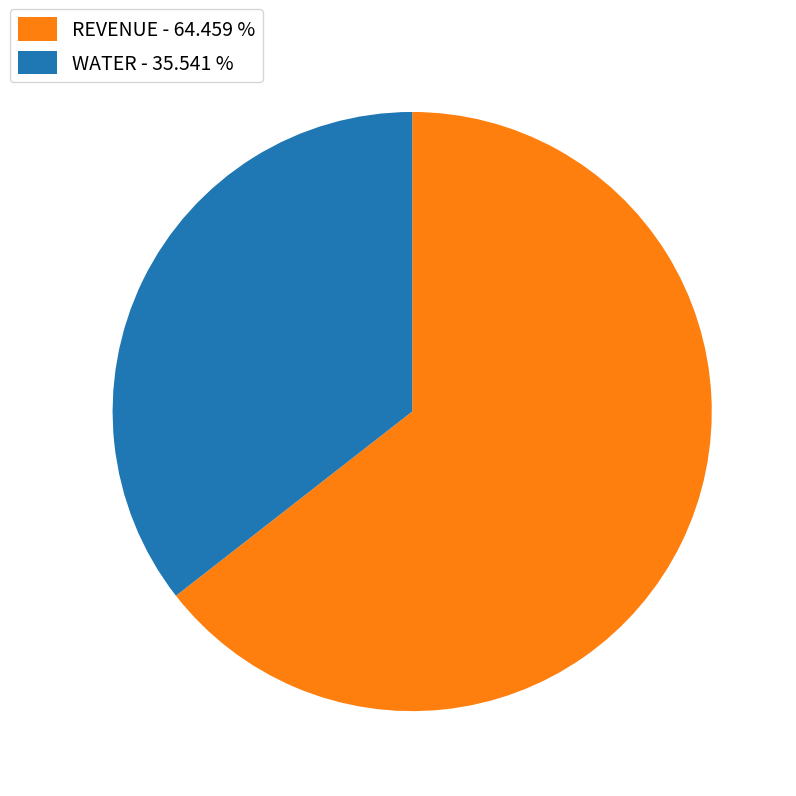

True or false: WATER accounts for 28% of the total.

False